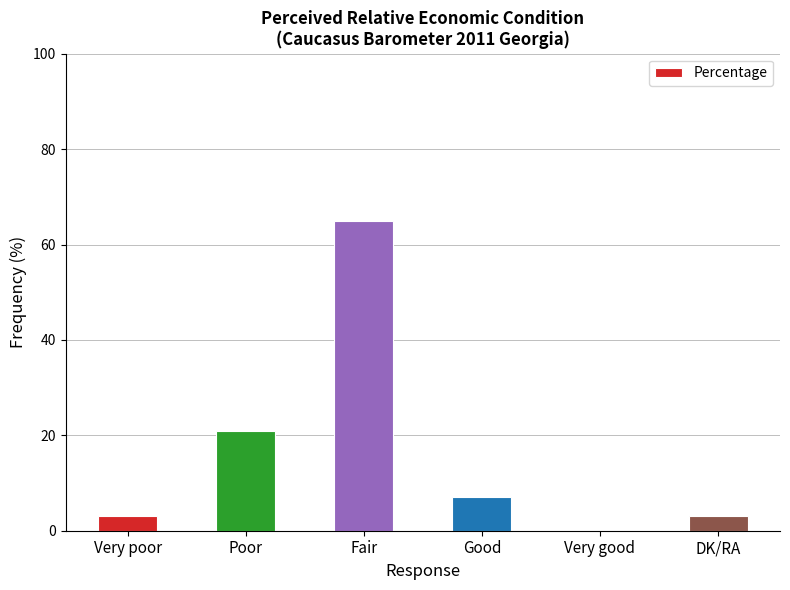

What is the change in value from Very poor to Fair?

+62